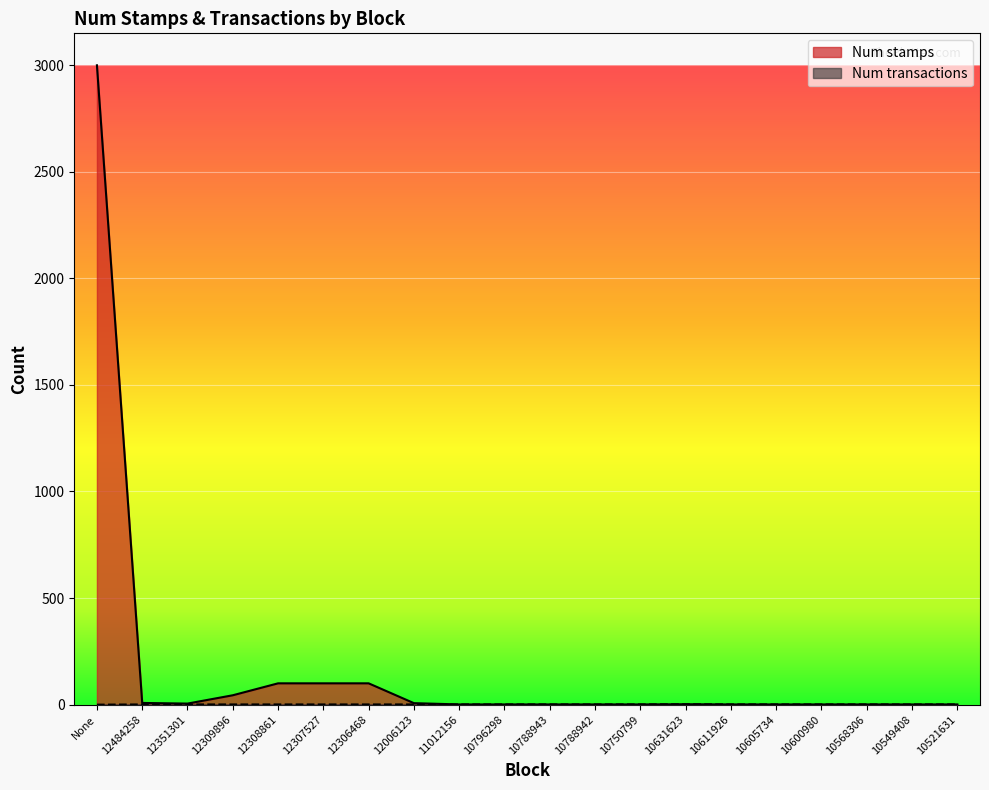

What is the label of the 1st point from the left?

None